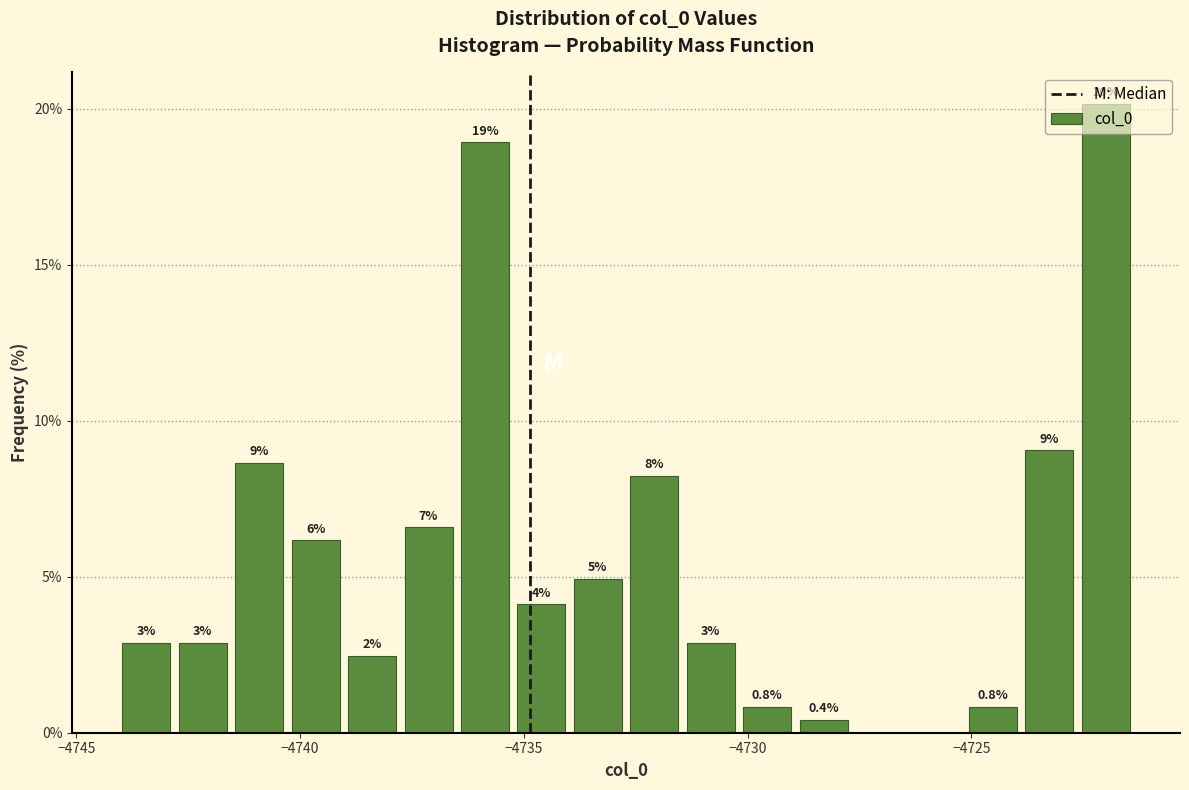

Around what value on the x-axis is the tallest bar? Give the approximate position of its centre, as read against the axis.

-4722.0